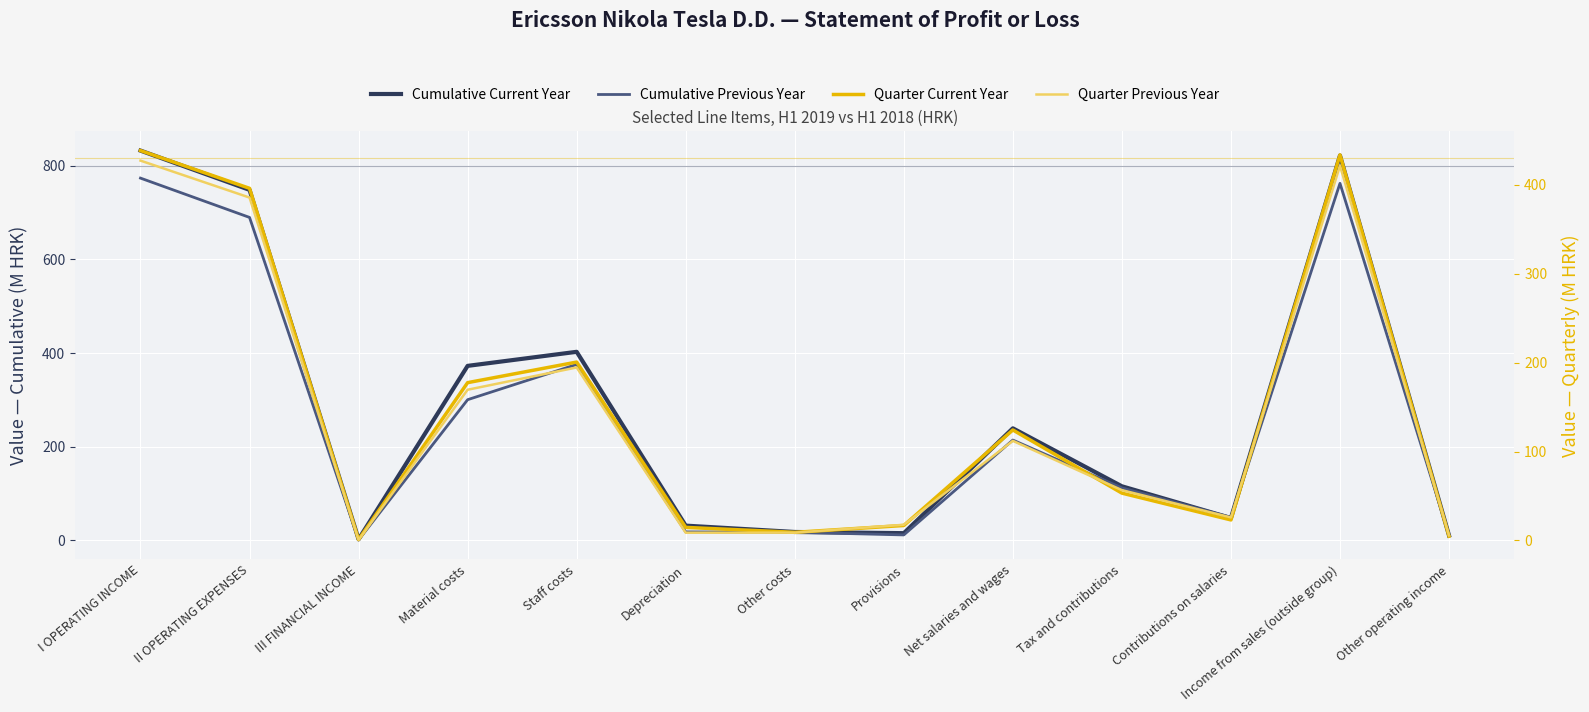

Reading right to left, transcribe all the data shown in this chart.

Cumulative Current Year: Other operating income=10.5	Income from sales (outside group)=821.7	Contributions on salaries=47.8	Tax and contributions=115.6	Net salaries and wages=239.3	Provisions=15.5	Other costs=18.0	Depreciation=31.6	Staff costs=402.7	Material costs=372.7	III FINANCIAL INCOME=2.4	II OPERATING EXPENSES=748.4	I OPERATING INCOME=832.3
Cumulative Previous Year: Other operating income=11.2	Income from sales (outside group)=762.4	Contributions on salaries=49.3	Tax and contributions=112.1	Net salaries and wages=214.3	Provisions=11.7	Other costs=17.4	Depreciation=18.2	Staff costs=375.7	Material costs=300.5	III FINANCIAL INCOME=1.1	II OPERATING EXPENSES=689.6	I OPERATING INCOME=773.5
Quarter Current Year: Other operating income=4.8	Income from sales (outside group)=433.6	Contributions on salaries=23.1	Tax and contributions=53.2	Net salaries and wages=124.3	Provisions=16.8	Other costs=9.2	Depreciation=14.7	Staff costs=200.6	Material costs=177.5	III FINANCIAL INCOME=1.0	II OPERATING EXPENSES=396.0	I OPERATING INCOME=438.4
Quarter Previous Year: Other operating income=5.7	Income from sales (outside group)=421.4	Contributions on salaries=25.9	Tax and contributions=56.6	Net salaries and wages=112.0	Provisions=17.7	Other costs=8.8	Depreciation=8.7	Staff costs=194.5	Material costs=169.5	III FINANCIAL INCOME=0.6	II OPERATING EXPENSES=385.6	I OPERATING INCOME=427.1